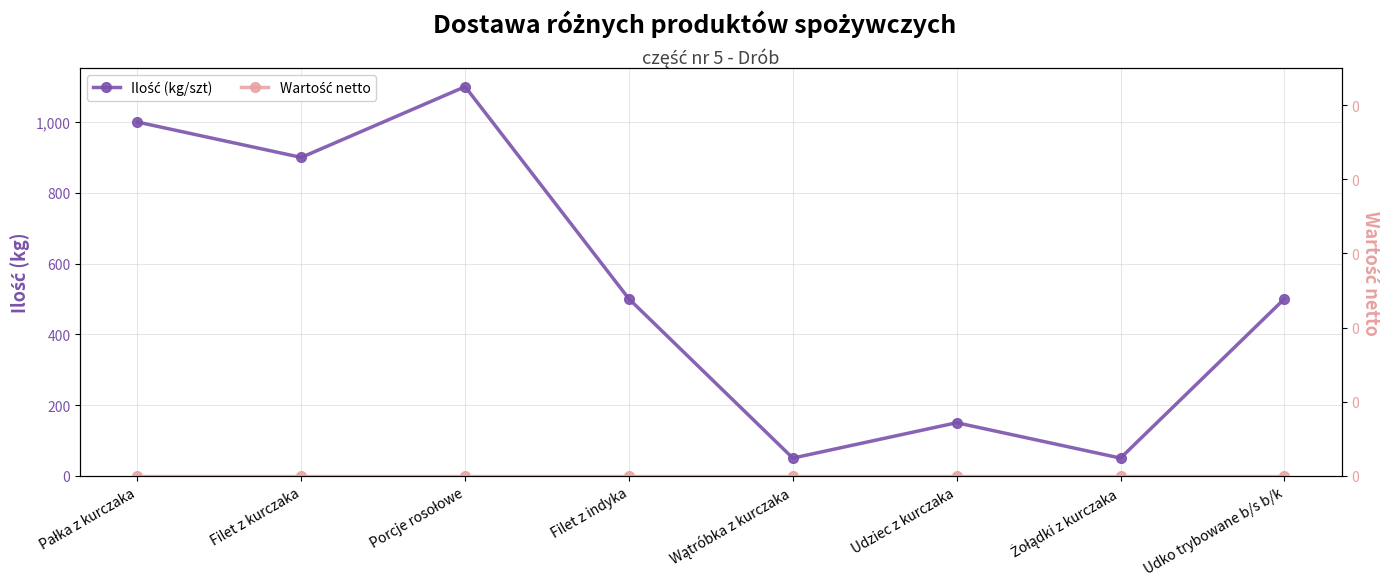

True or false: Wartość netto and Ilość (kg/szt) cross at least once.

False